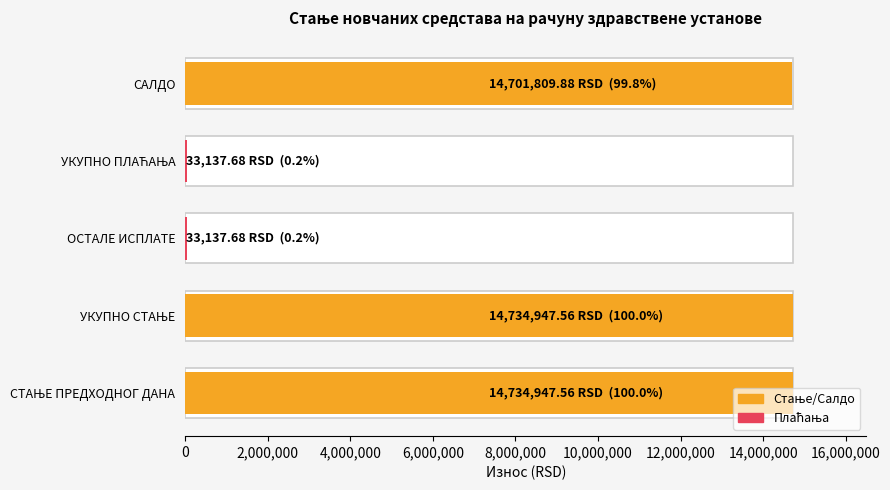

What is the minimum value shown in the chart?

33137.7